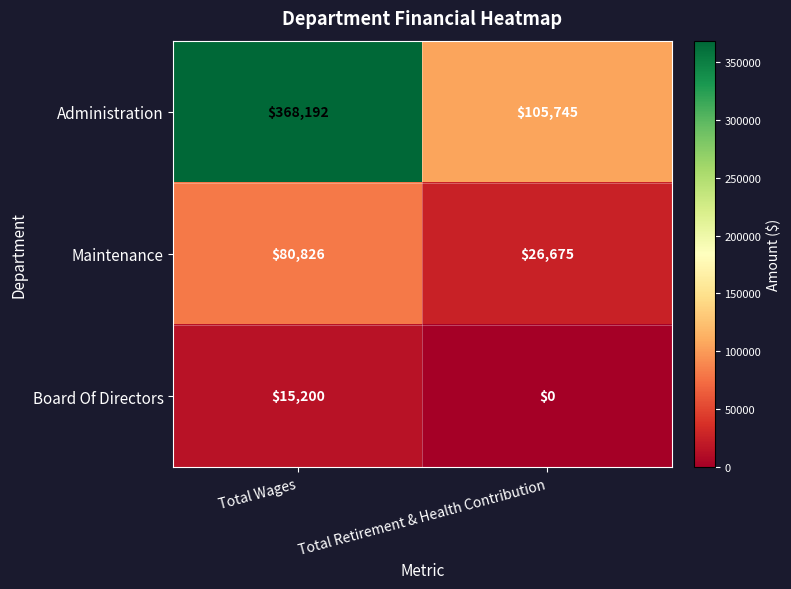

Which series has the largest total across all categories?

Administration